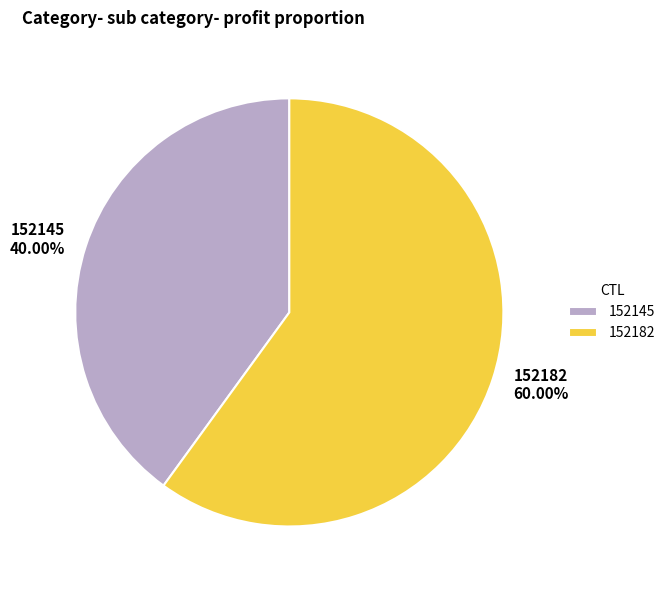

How many segments does this pie chart have?

2